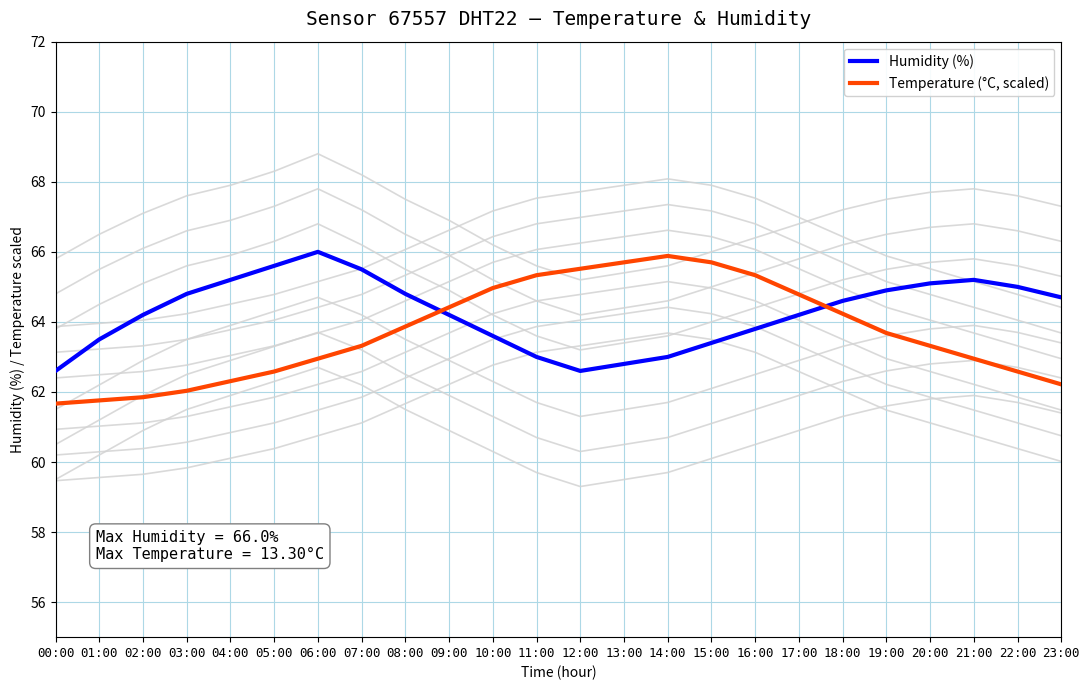

Which series has the largest range (max minus min)?

Temperature (°C, scaled)